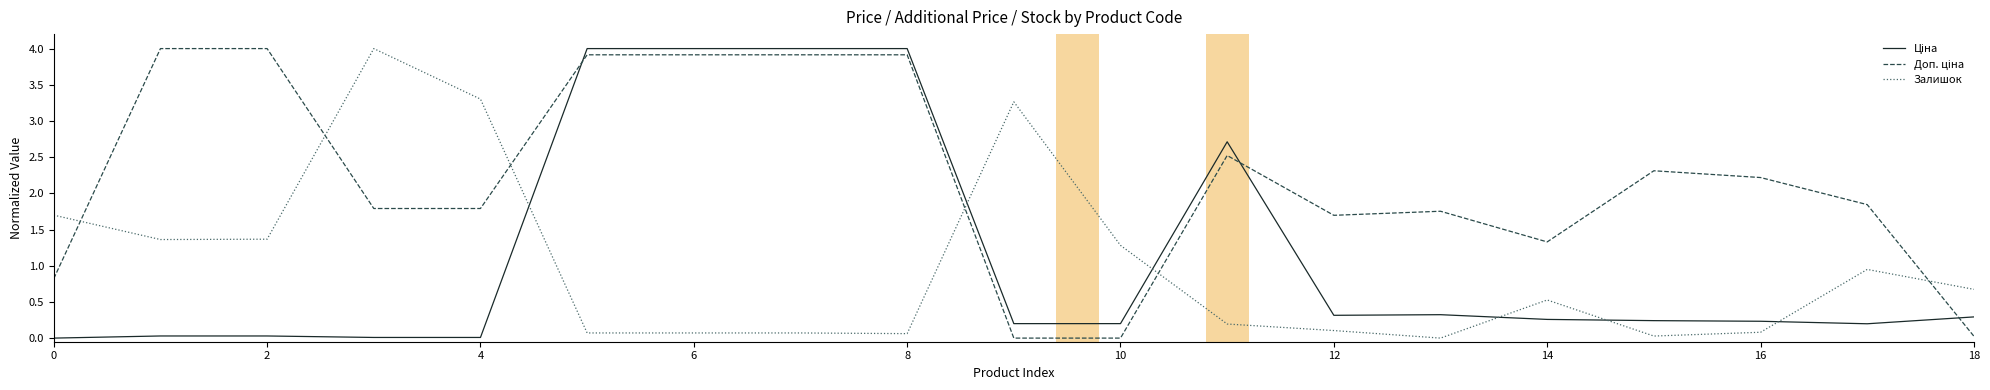

What is the difference between the maximum and minimum values in the Залишок series?

4.0